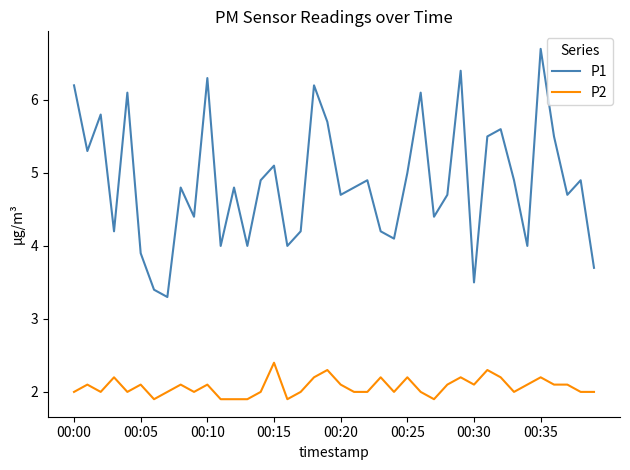

Which series has the widest spread of values?

P1